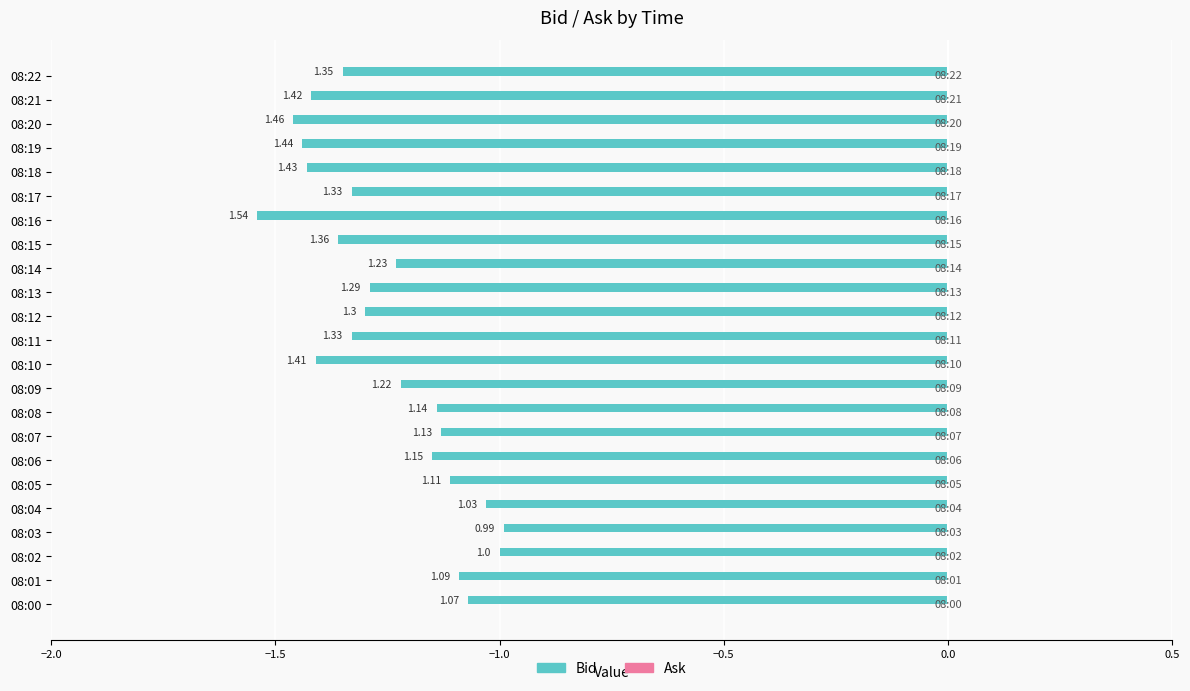

How many bars are there in total?

23